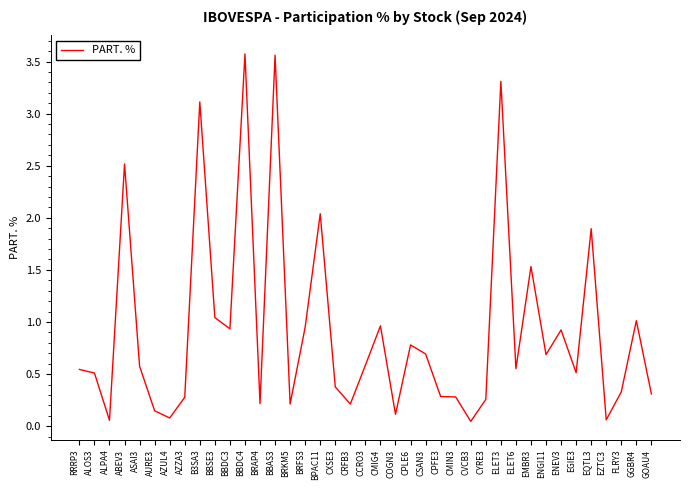

What is the change in value from ASAI3 to BBDC4?

+3.0